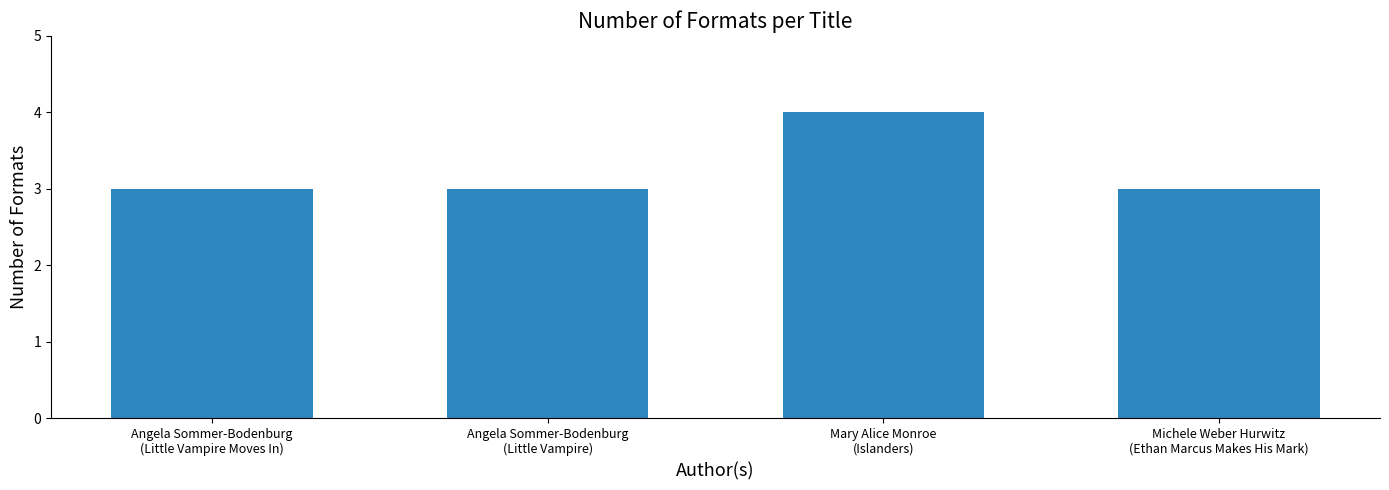

What value does the data have at Angela Sommer-Bodenburg
(Little Vampire)?

3